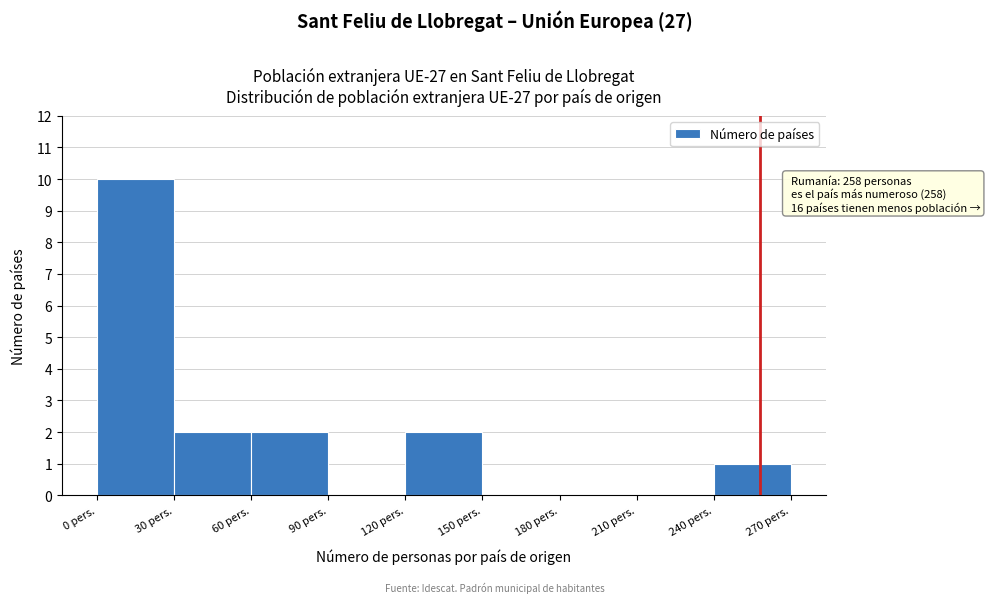

Which range on the x-axis has the tallest bar?

0 to 30